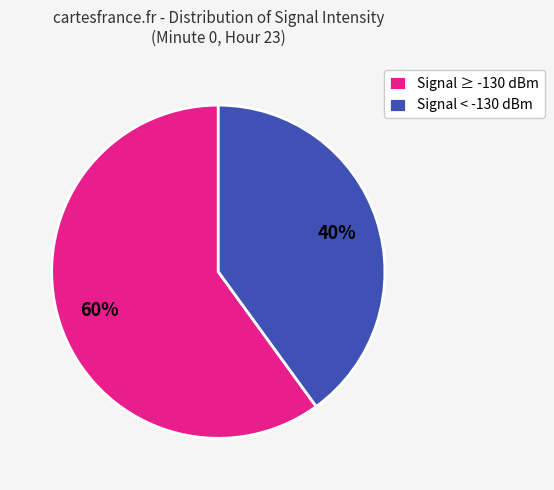

Is there any slice that represents more than half of the pie?

Yes